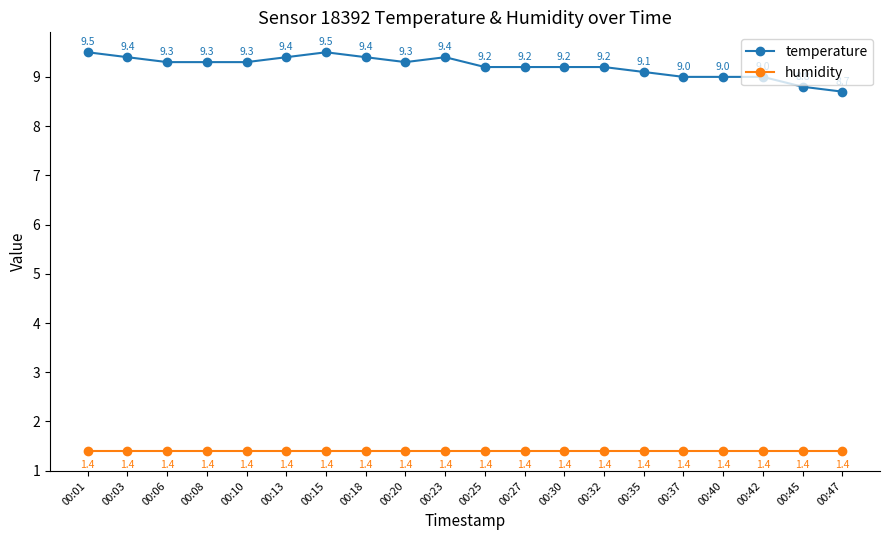

True or false: humidity has more than 0 points higher than both neighbors.

False